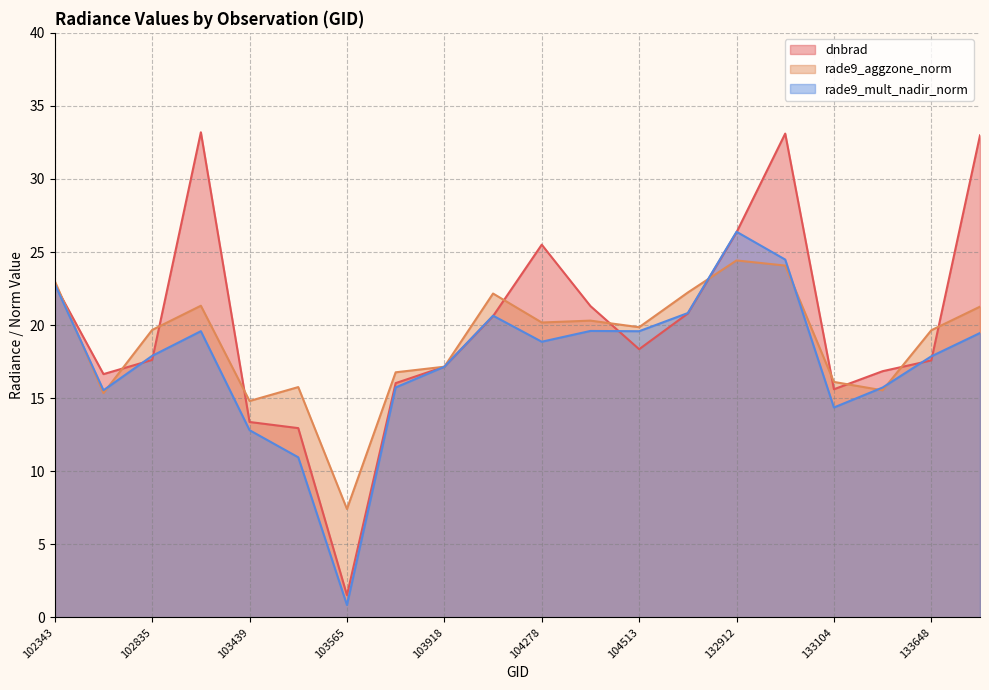

What is the average value of the rade9_aggzone_norm series?

18.9